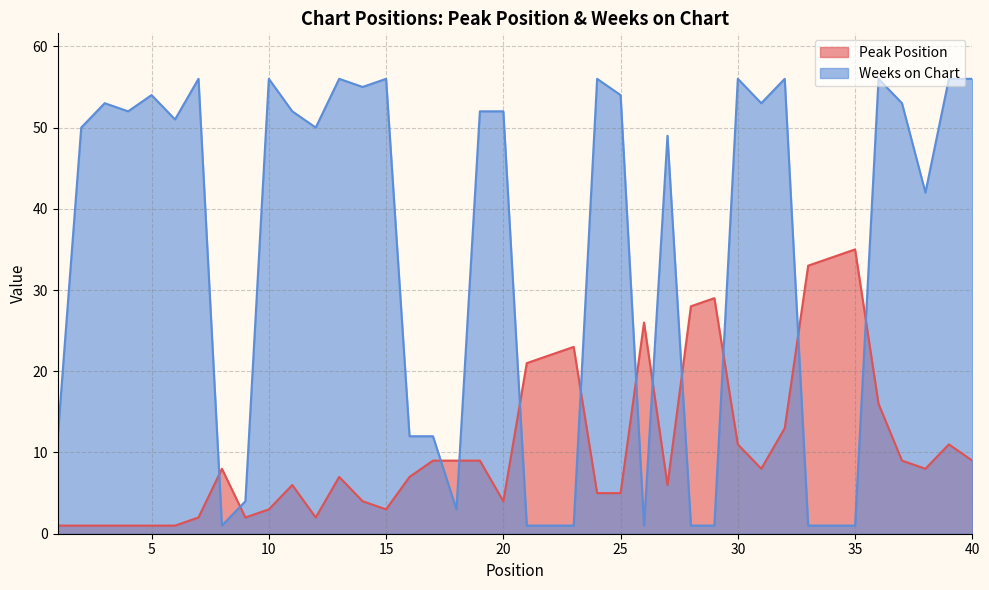

What is the total value across all series at 1?

13